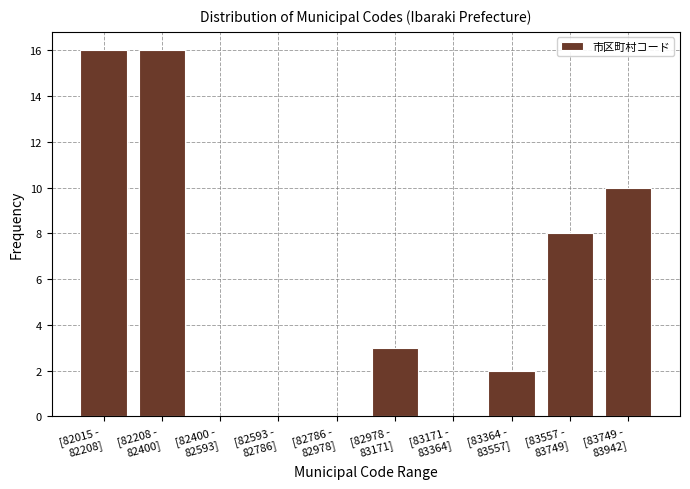

What is the sum of all values?

55